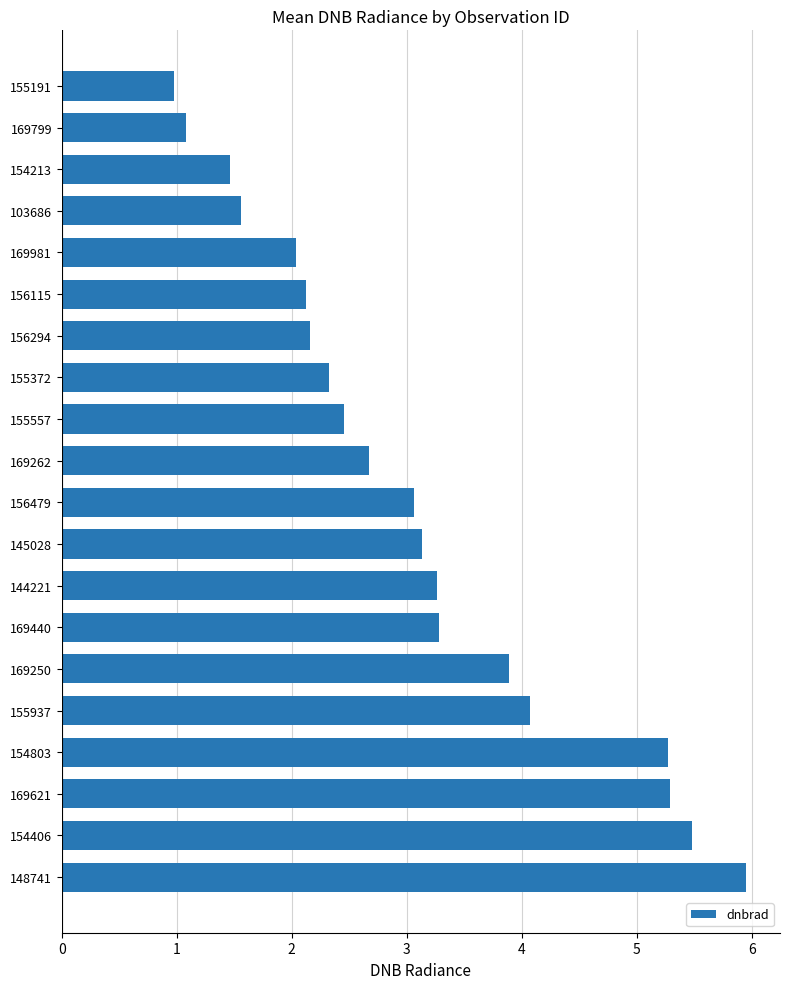

True or false: the data shows 5.5 at 154406.

True